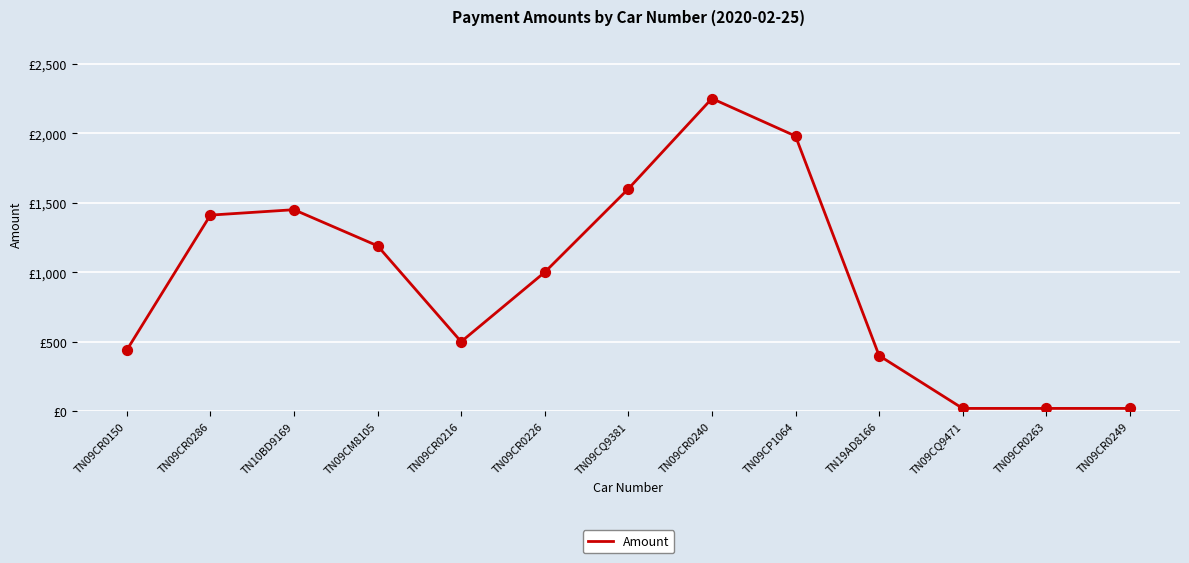

What is the change in value from TN09CR0150 to TN19AD8166?

-40